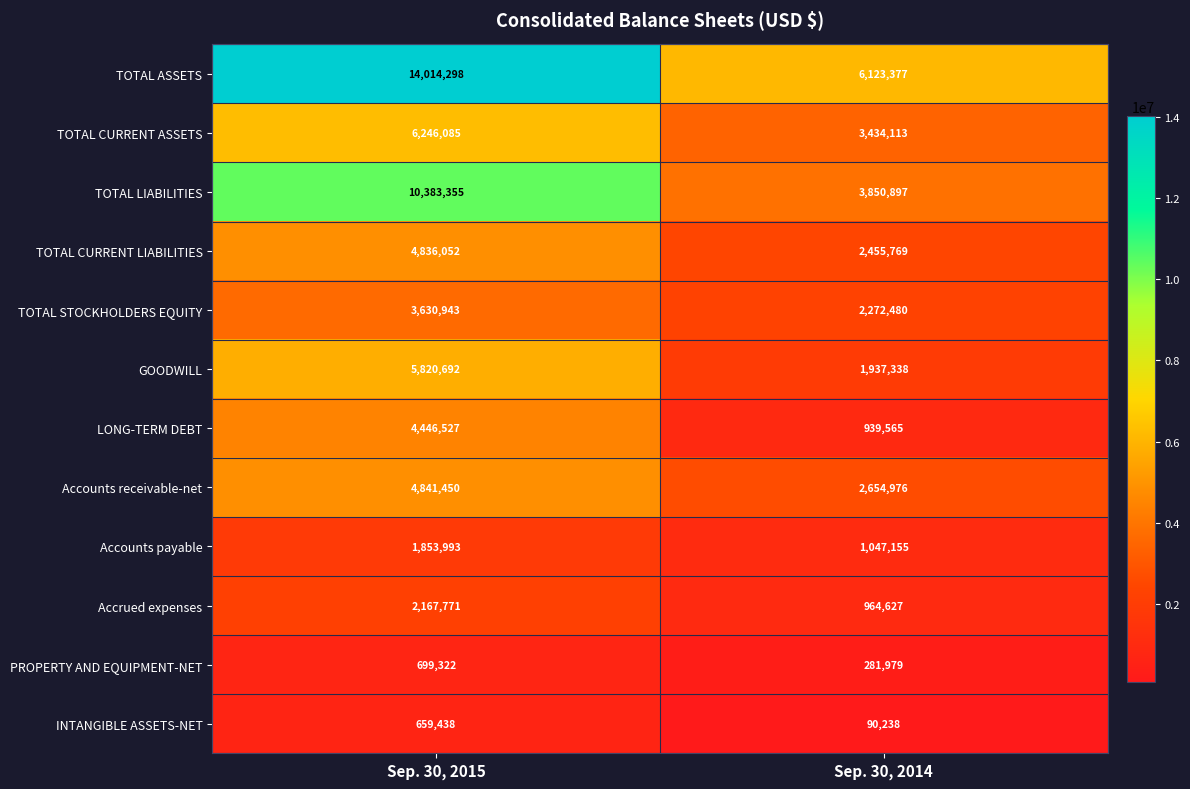

Reading left to right, transcribe all the data shown in this chart.

TOTAL ASSETS: Sep. 30, 2015=14014298	Sep. 30, 2014=6123377
TOTAL CURRENT ASSETS: Sep. 30, 2015=6246085	Sep. 30, 2014=3434113
TOTAL LIABILITIES: Sep. 30, 2015=10383355	Sep. 30, 2014=3850897
TOTAL CURRENT LIABILITIES: Sep. 30, 2015=4836052	Sep. 30, 2014=2455769
TOTAL STOCKHOLDERS EQUITY: Sep. 30, 2015=3630943	Sep. 30, 2014=2272480
GOODWILL: Sep. 30, 2015=5820692	Sep. 30, 2014=1937338
LONG-TERM DEBT: Sep. 30, 2015=4446527	Sep. 30, 2014=939565
Accounts receivable-net: Sep. 30, 2015=4841450	Sep. 30, 2014=2654976
Accounts payable: Sep. 30, 2015=1853993	Sep. 30, 2014=1047155
Accrued expenses: Sep. 30, 2015=2167771	Sep. 30, 2014=964627
PROPERTY AND EQUIPMENT-NET: Sep. 30, 2015=699322	Sep. 30, 2014=281979
INTANGIBLE ASSETS-NET: Sep. 30, 2015=659438	Sep. 30, 2014=90238